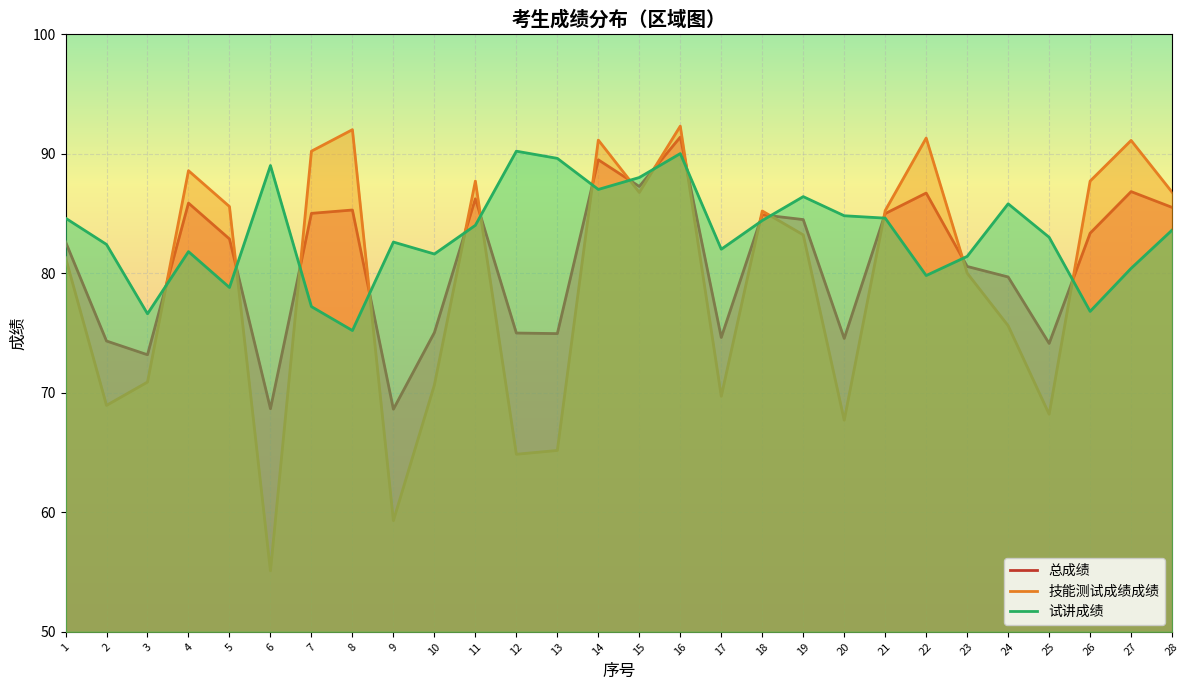

At 25, list the series in order from largest to smallest.

试讲成绩, 总成绩, 技能测试成绩成绩